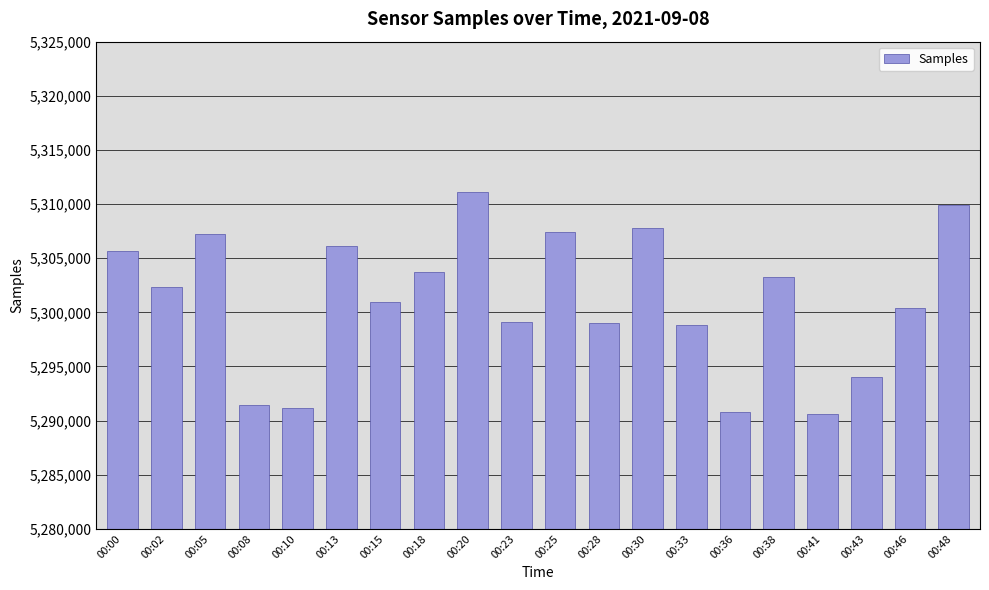

What is the value of the 7th bar from the left?

5300971